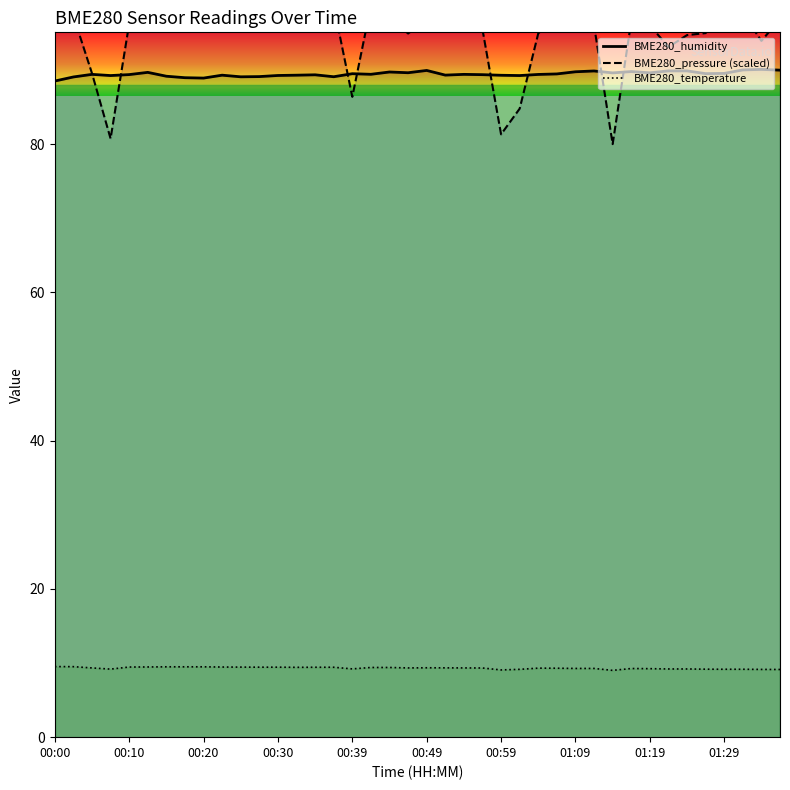

True or false: BME280_humidity and BME280_temperature cross at least once.

False